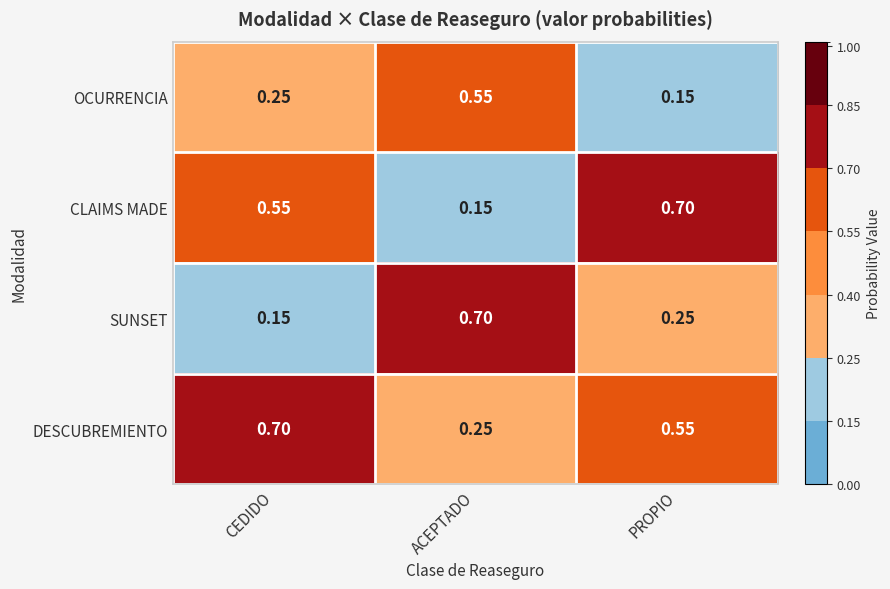

How many categories are shown in the chart?

3